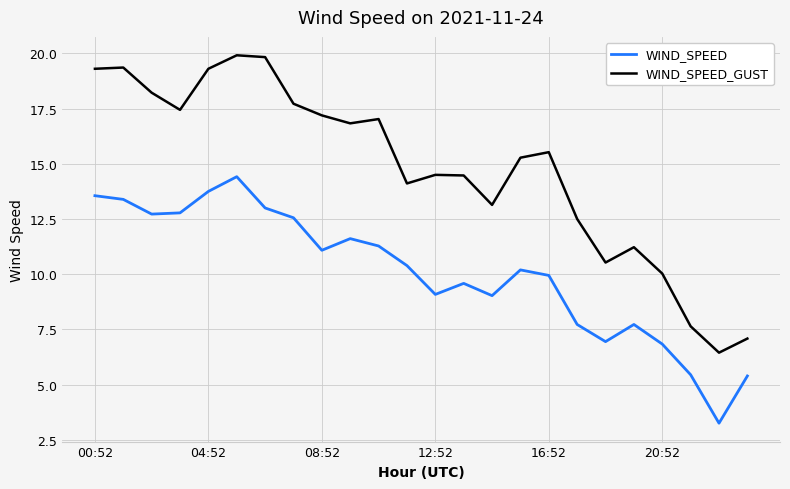

What is the maximum value for WIND_SPEED?

14.4